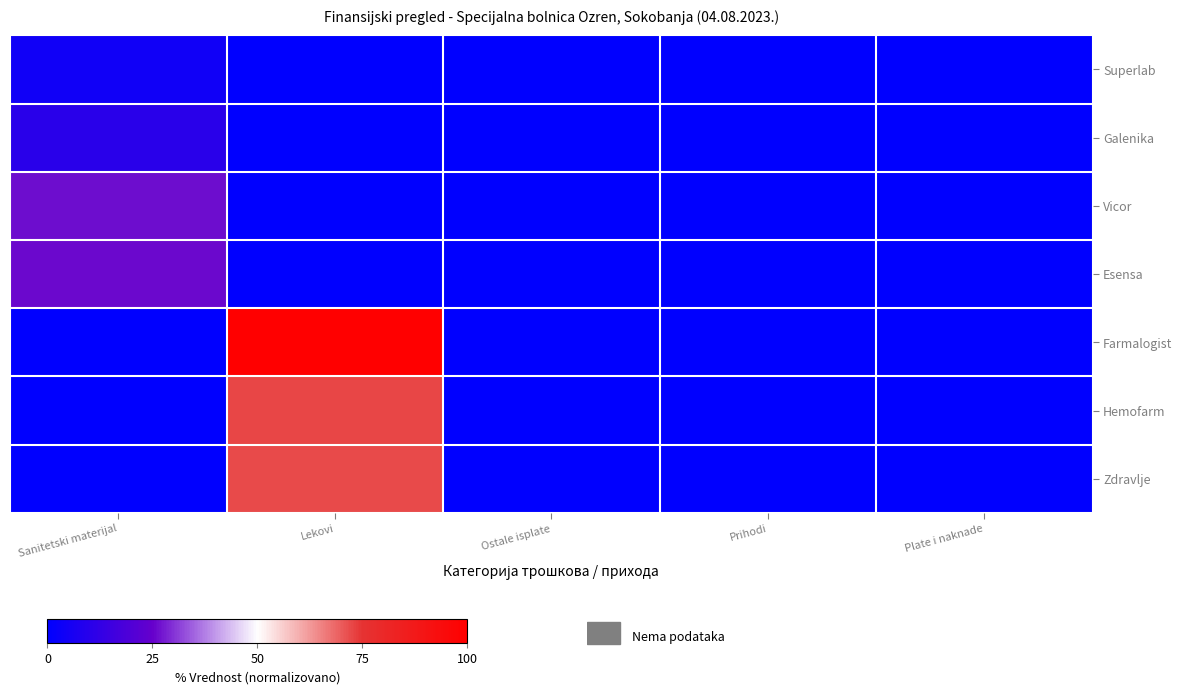

Between Ostale isplate and Prihodi, which is larger?

Ostale isplate